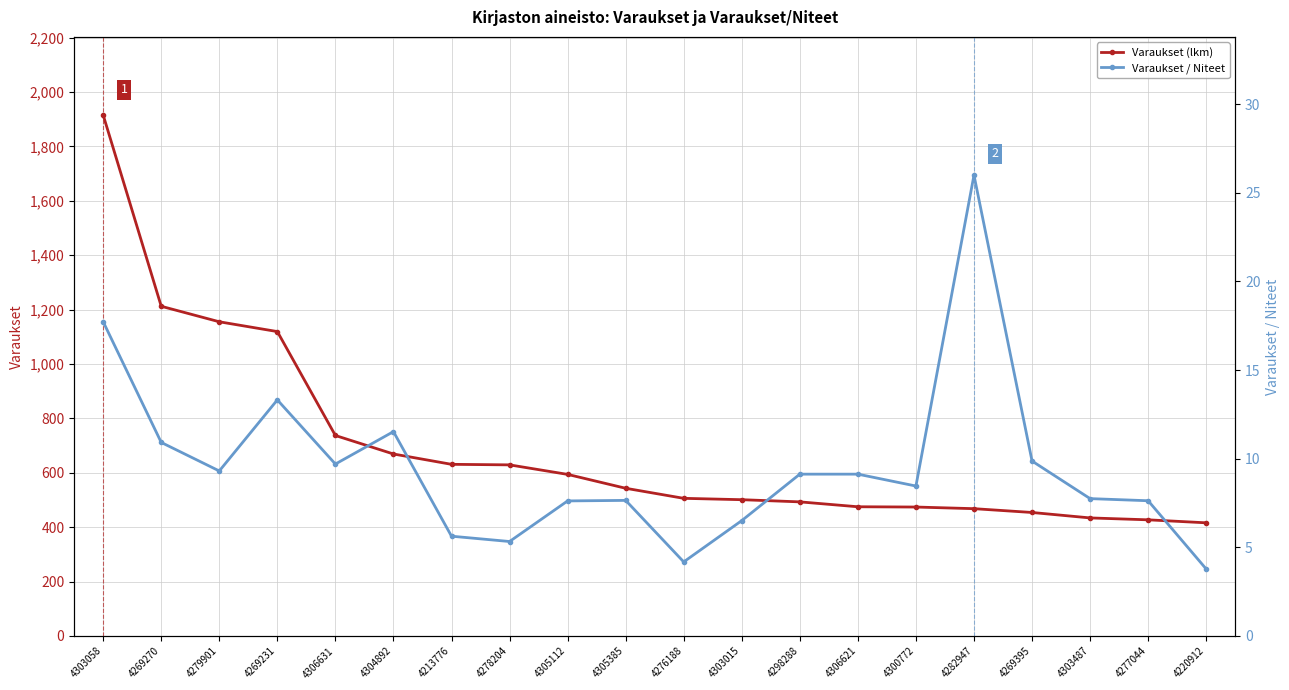

List the series in order of their peak value, highest first.

Varaukset (lkm), Varaukset / Niteet